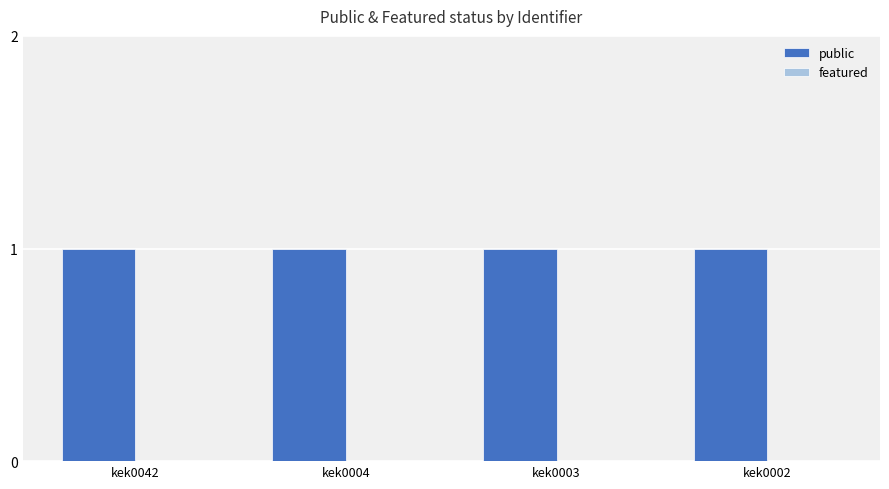

What is the sum of the public values at kek0042 and kek0004?

2